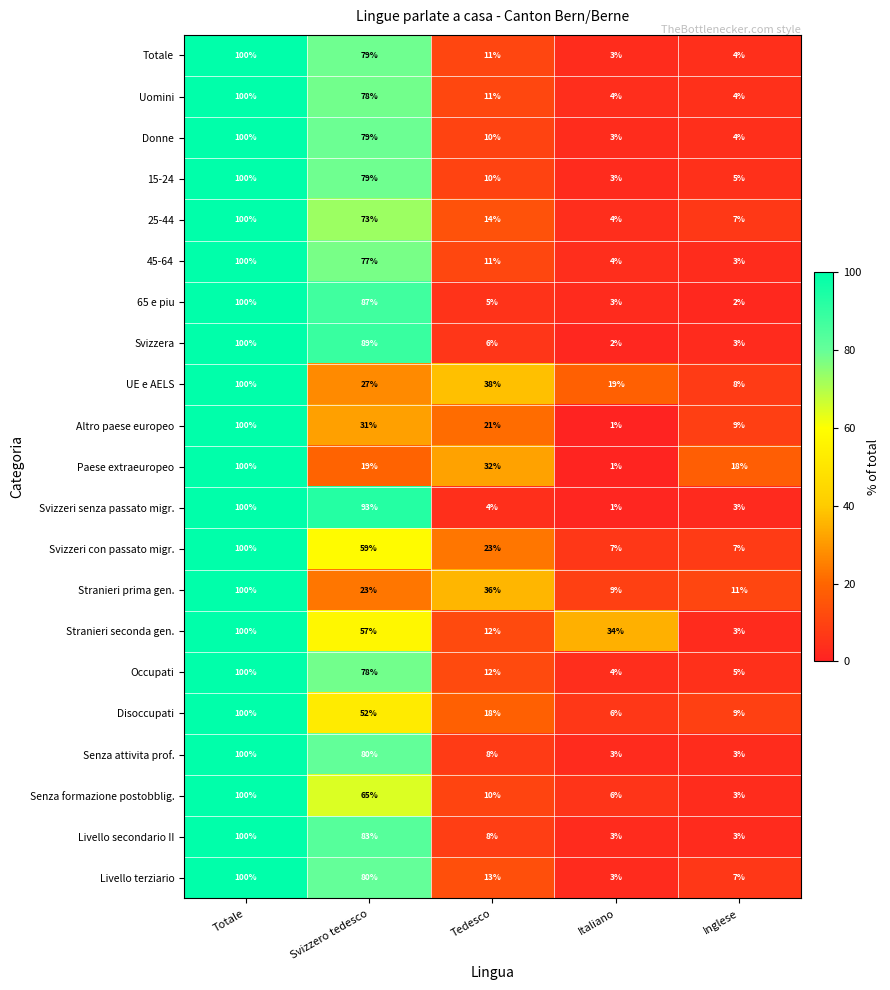

Which label corresponds to the smallest value in the chart?

Italiano